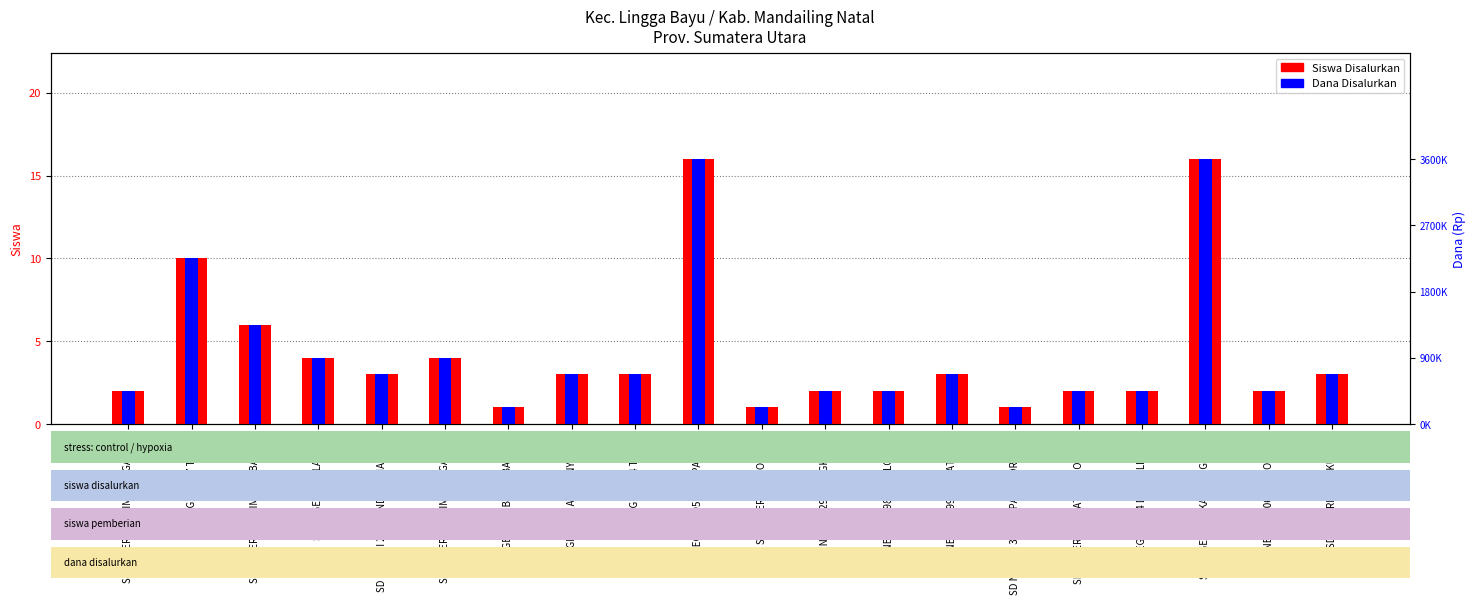

What is the difference between the maximum and minimum values in the Siswa Disalurkan series?

15